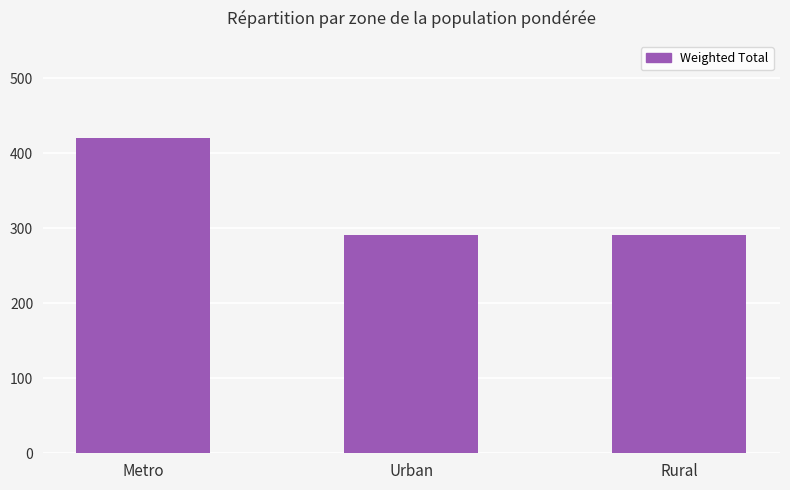

What position from the right is Metro?

3